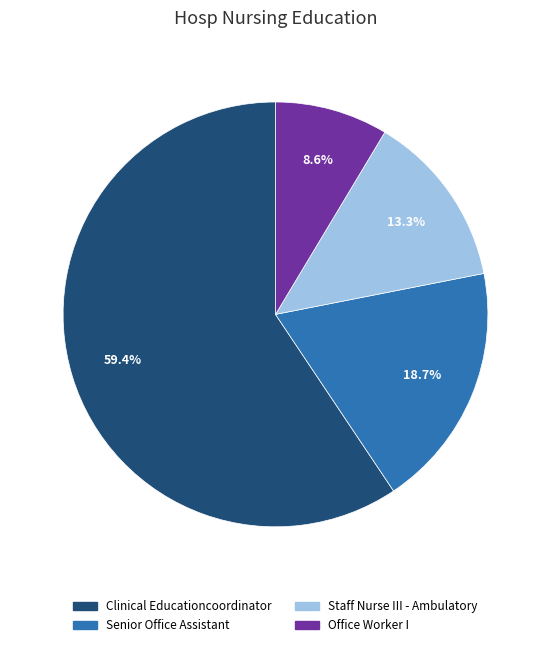

To the nearest percent, what is the combined percentage of Clinical Educationcoordinator and Senior Office Assistant?

78%